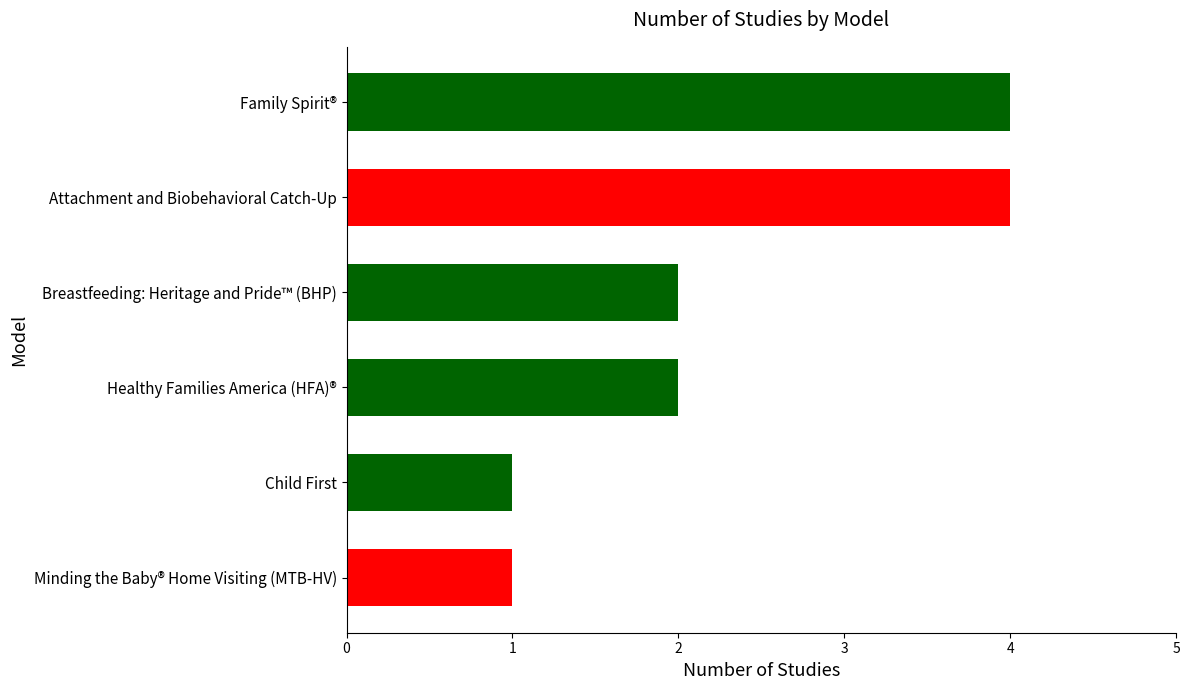

Reading top to bottom, list all the values displayed in this chart.

Family Spirit®=4	Attachment and Biobehavioral Catch-Up=4	Breastfeeding: Heritage and Pride™ (BHP)=2	Healthy Families America (HFA)®=2	Child First=1	Minding the Baby® Home Visiting (MTB-HV)=1